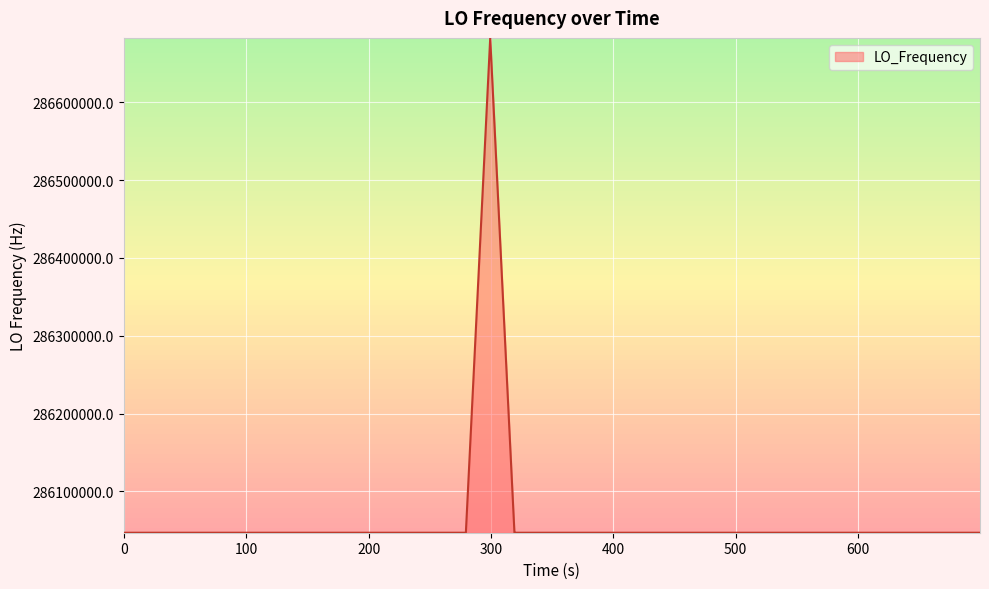

What is the greatest value displayed?

286682705.6